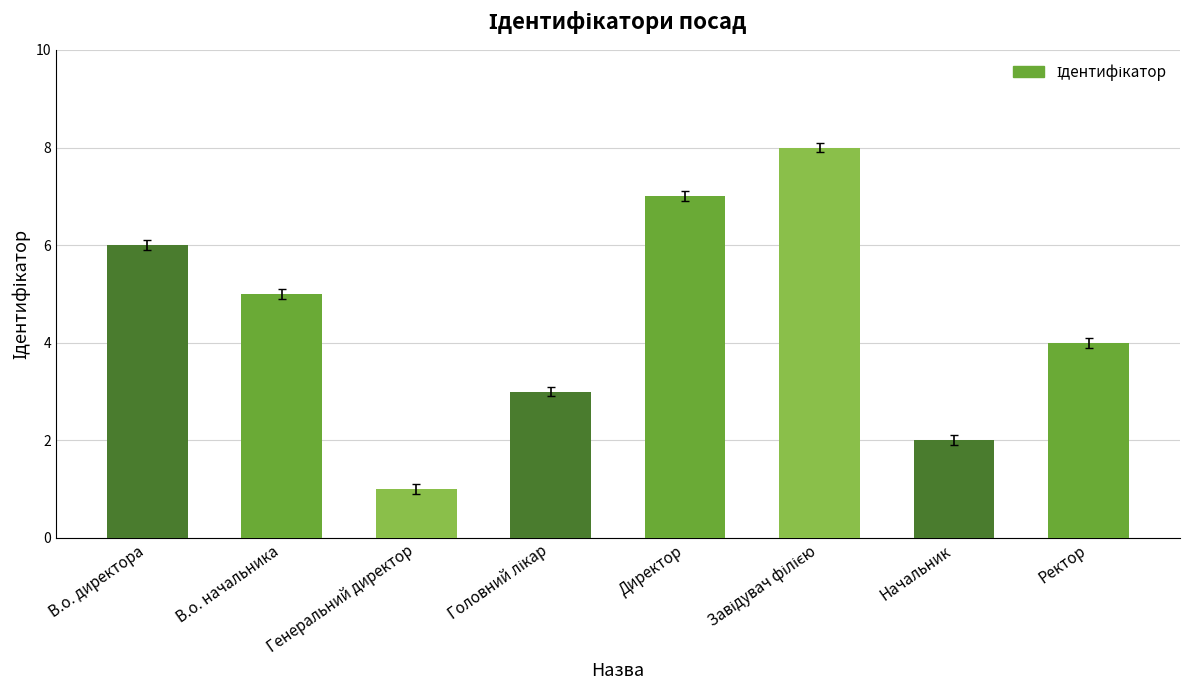

Is it true that the value at Директор is 12?

False